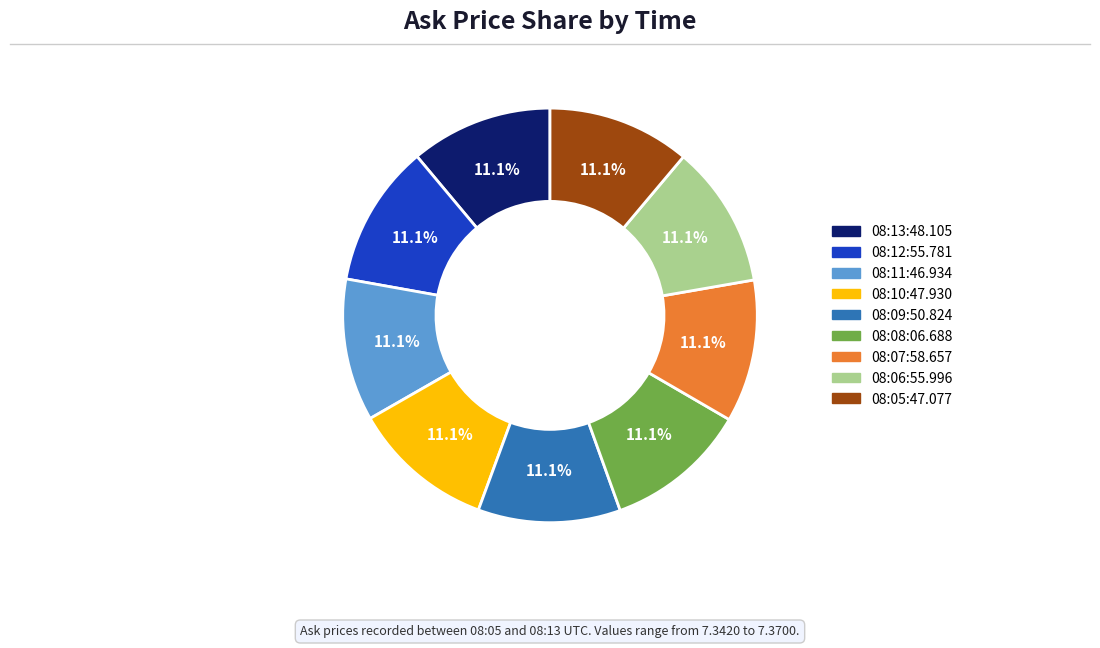

Approximately how many times larger is the value at 08:13:48.105 compared to 08:10:47.930?

1.0